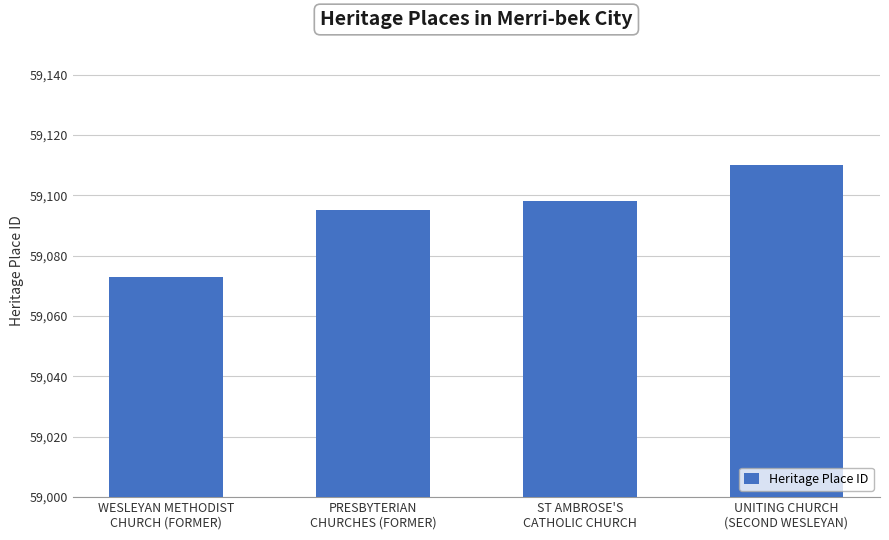

Rank the categories by value from lowest to highest.

WESLEYAN METHODIST
CHURCH (FORMER), PRESBYTERIAN
CHURCHES (FORMER), ST AMBROSE'S
CATHOLIC CHURCH, UNITING CHURCH
(SECOND WESLEYAN)